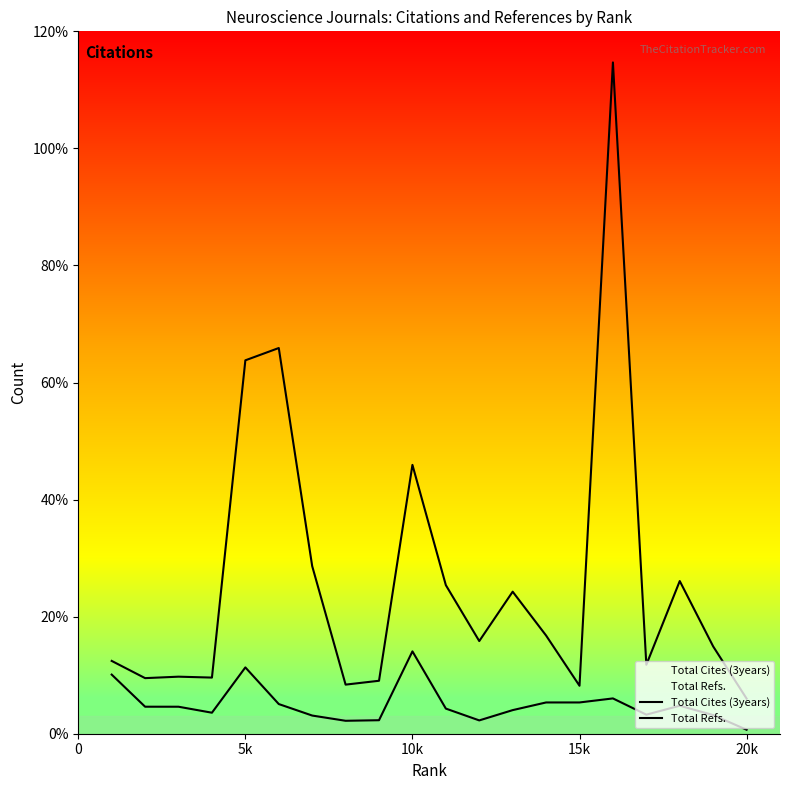

At how many categories does at least one series exceed 70841?

1